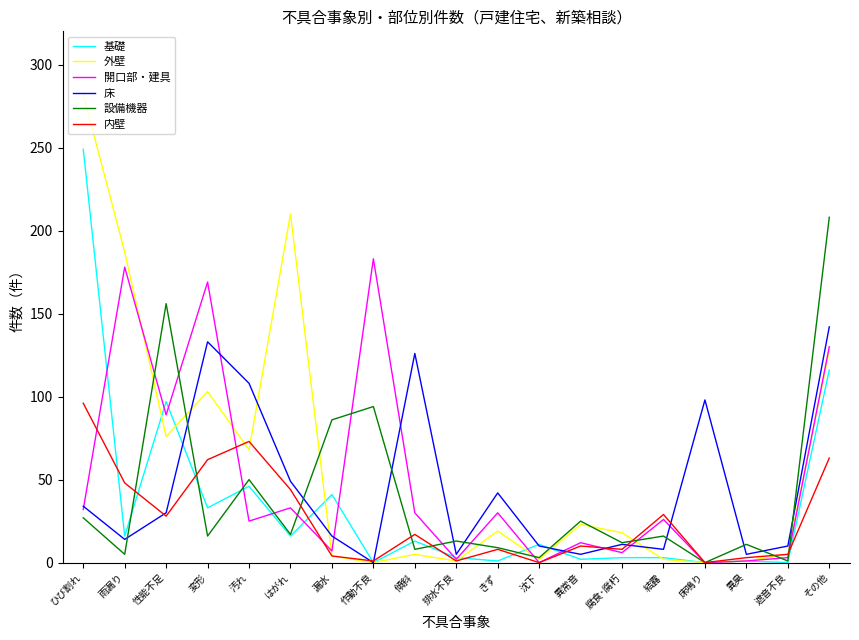

What is the approximate value of 床 at はがれ, to the nearest 5?

50